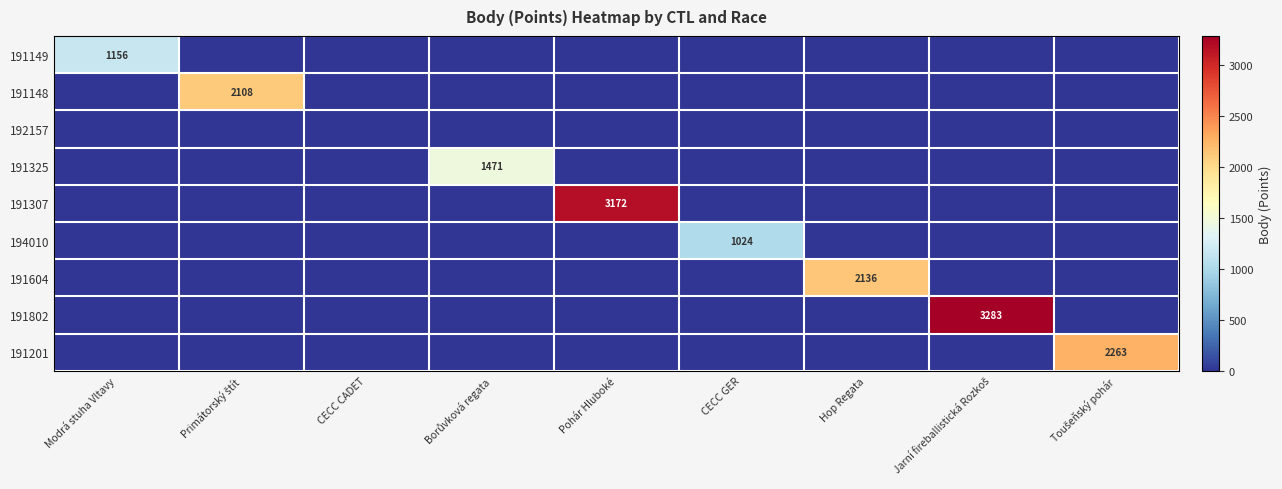

True or false: 191307 has a value of 0 at Borůvková regata.

True